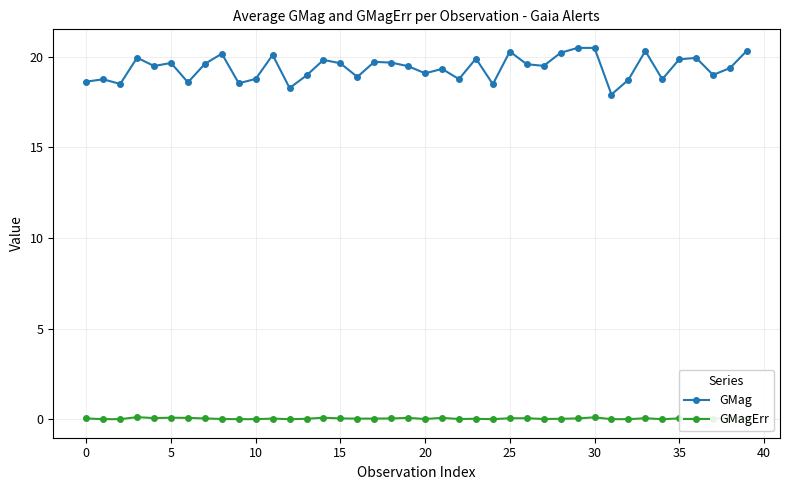

True or false: GMag has more than 0 points higher than both neighbors.

True